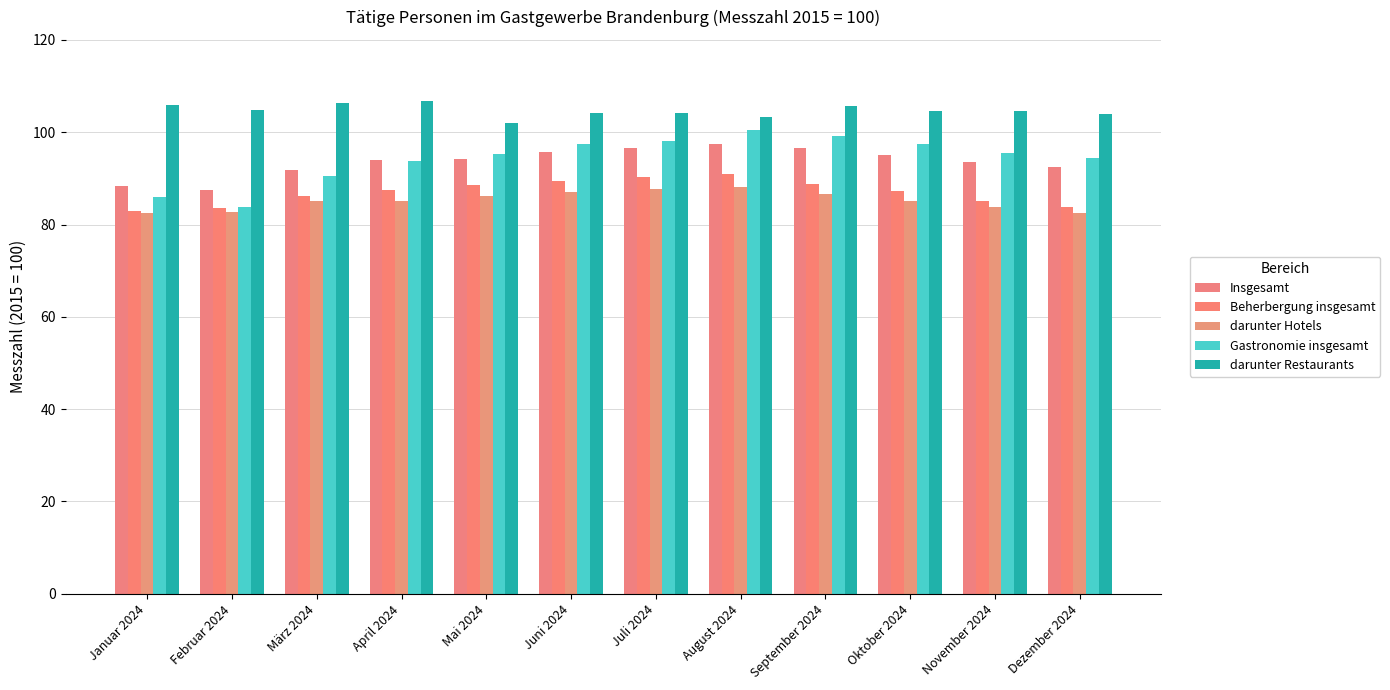

What is the difference between the darunter Hotels values at Juli 2024 and November 2024?

3.8